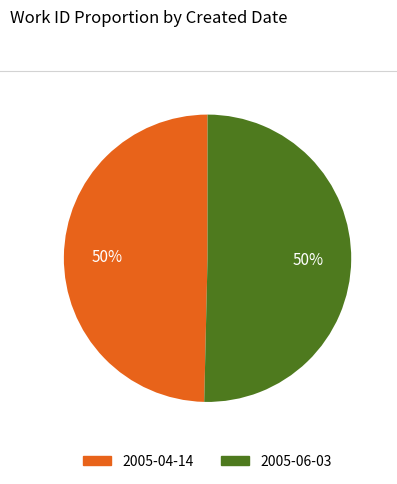

Is the sum of 2005-06-03 and 2005-04-14 greater than half?

Yes